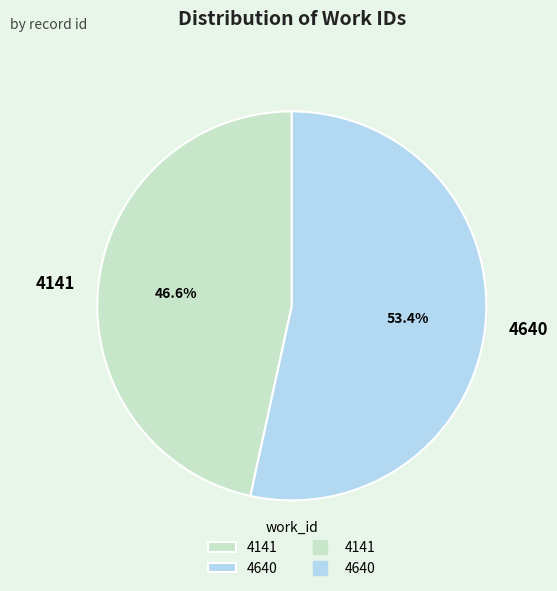

Which slice is the largest?

4640